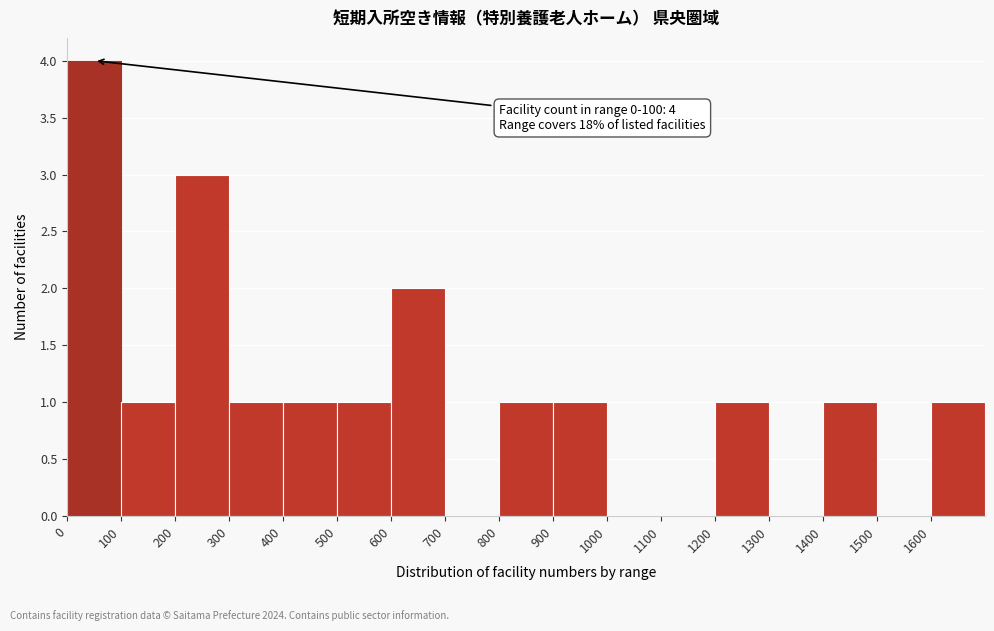

Which range on the x-axis has the tallest bar?

0 to 100